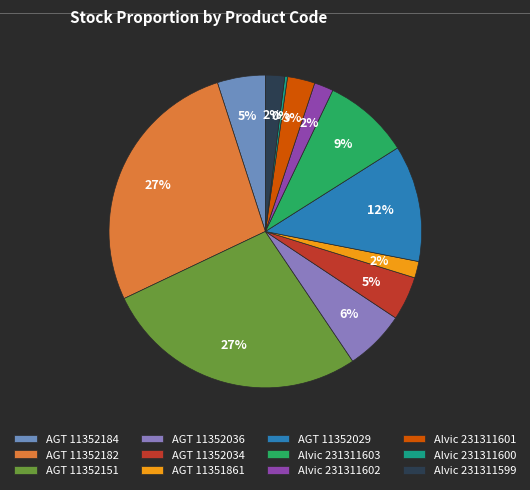

How many segments does this pie chart have?

12